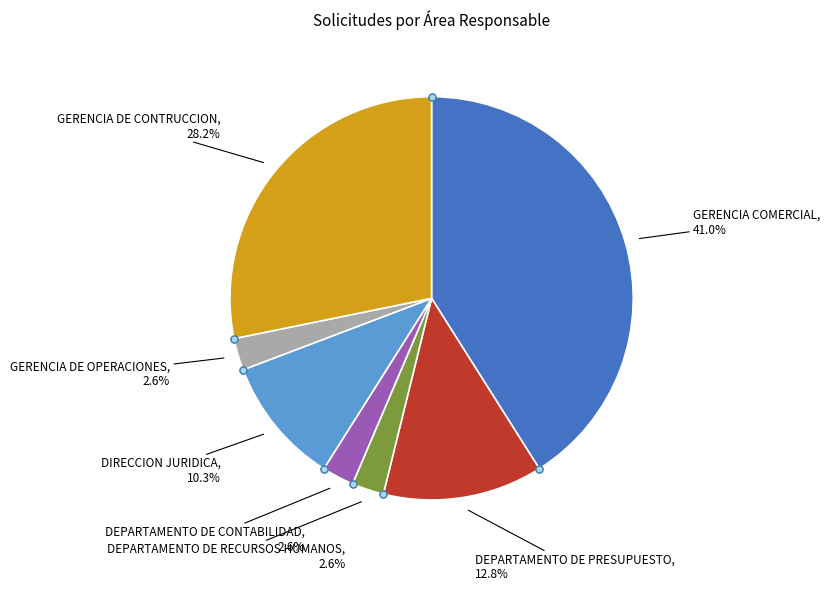

Does any single category account for the majority?

No